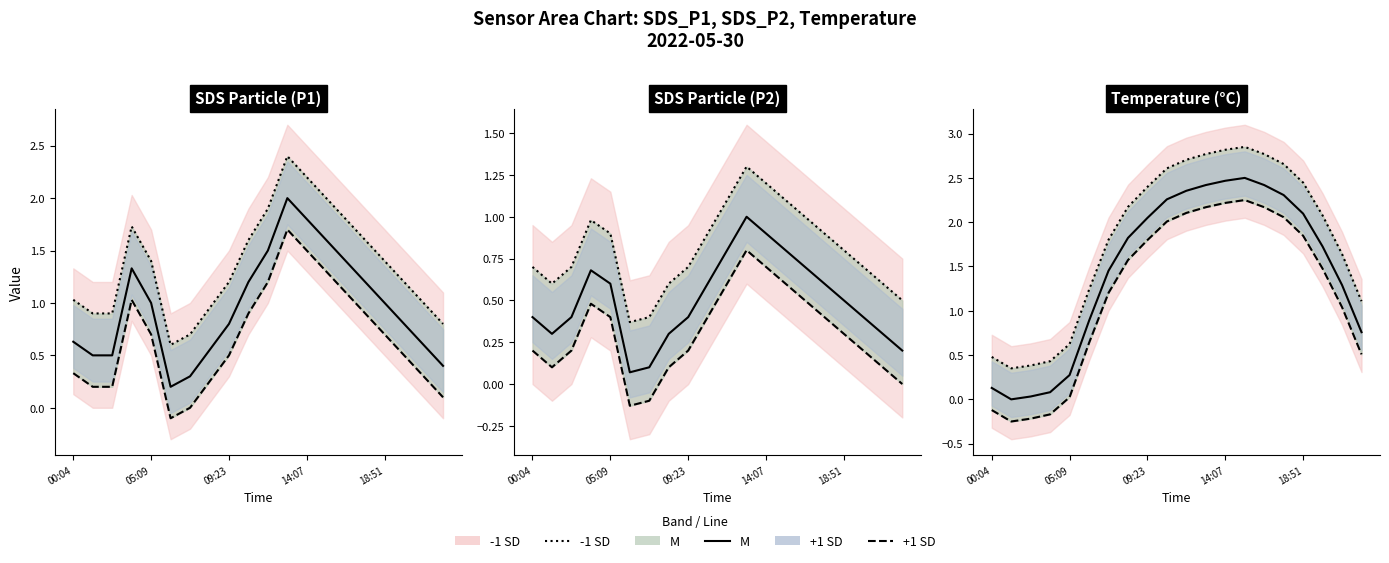

Reading left to right, extract all data points from this chart.

-1 SD line: 0.5	0.3	0.4	0.4	0.6	1.2	1.8	2.2	2.4	2.6	2.7	2.8	2.8	2.9	2.8	2.7	2.4	2.1	1.6	1.1
M line: 0.1	0.0	0.0	0.1	0.3	0.9	1.5	1.8	2.0	2.3	2.4	2.4	2.5	2.5	2.4	2.3	2.1	1.7	1.3	0.8
+1 SD line: -0.1	-0.2	-0.2	-0.2	0.0	0.6	1.2	1.6	1.8	2.0	2.1	2.2	2.2	2.2	2.2	2.1	1.8	1.5	1.0	0.5